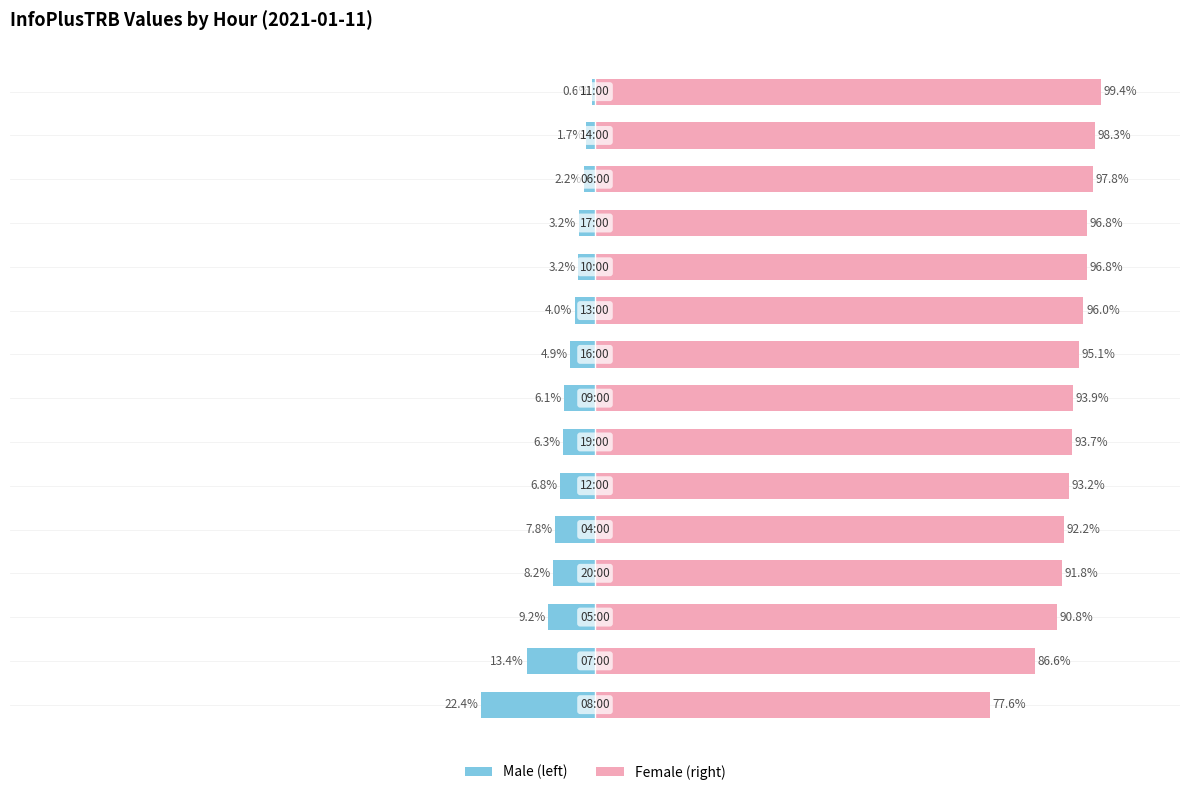

What is the difference between the maximum and minimum values in the InfoPlusTRB (left %) series?

21.8